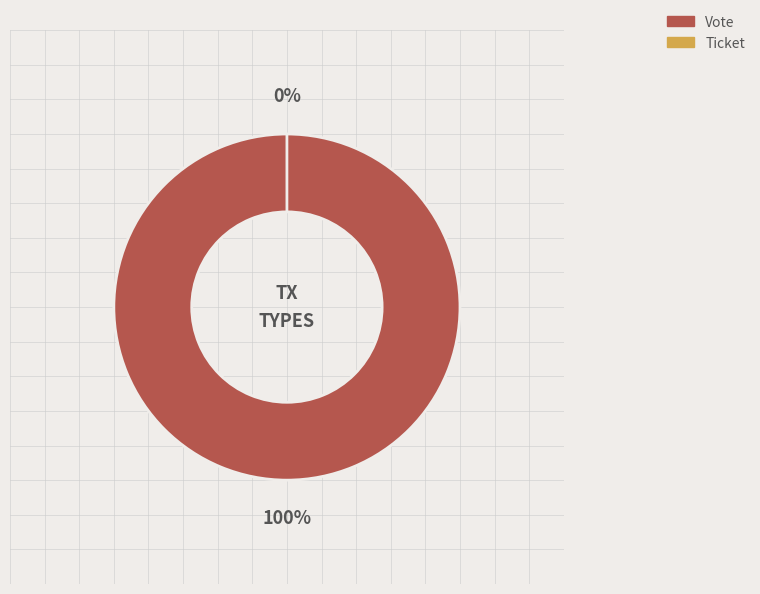

The Vote slice represents 100% of the pie. True or false?

True